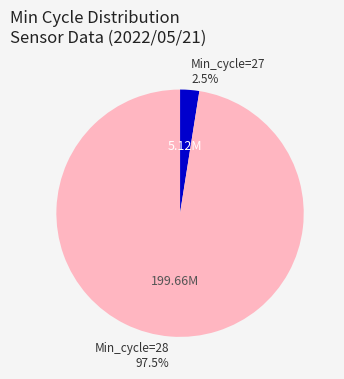

Is there any slice that represents more than half of the pie?

Yes